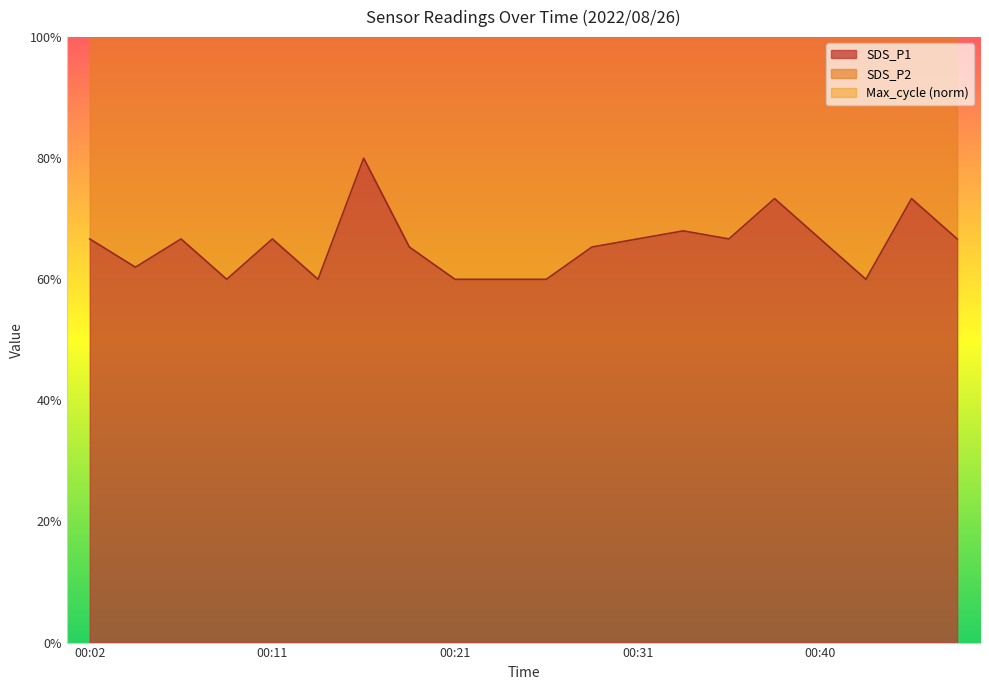

At which category does SDS_P2 reach its first local peak?

00:06